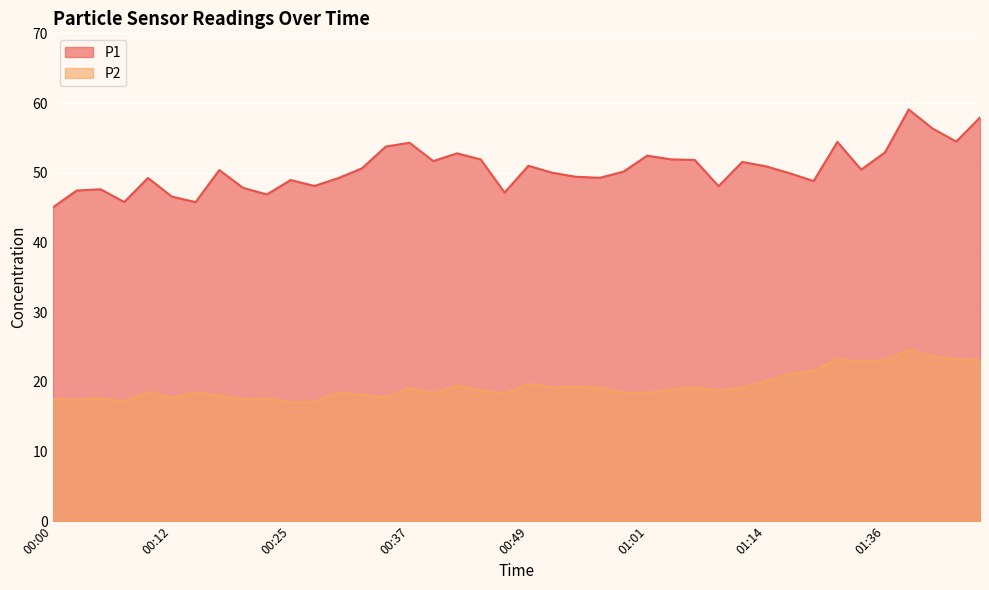

What position from the right is 00:42?

23